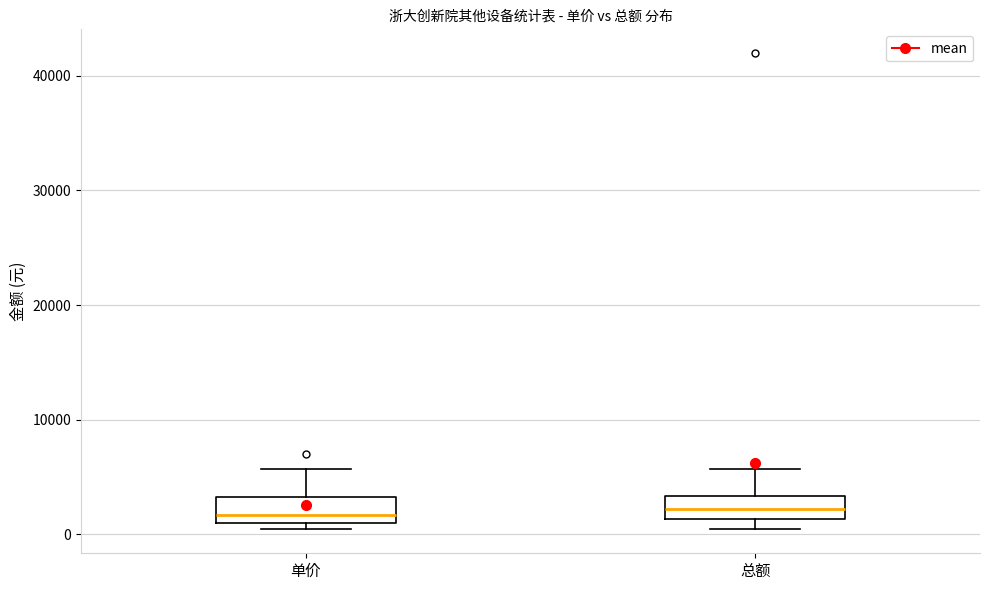

Reading left to right, transcribe this box plot: for each box, give where its median line is, the range the box spans, and where its two whiskers end, as read against the y-axis. The values are not printed on the chart, so give them approximately, as read against the axis.

单价: median 2000, box 1000 to 3000, whiskers 0 to 6000
总额: median 2000, box 1000 to 3000, whiskers 0 to 6000